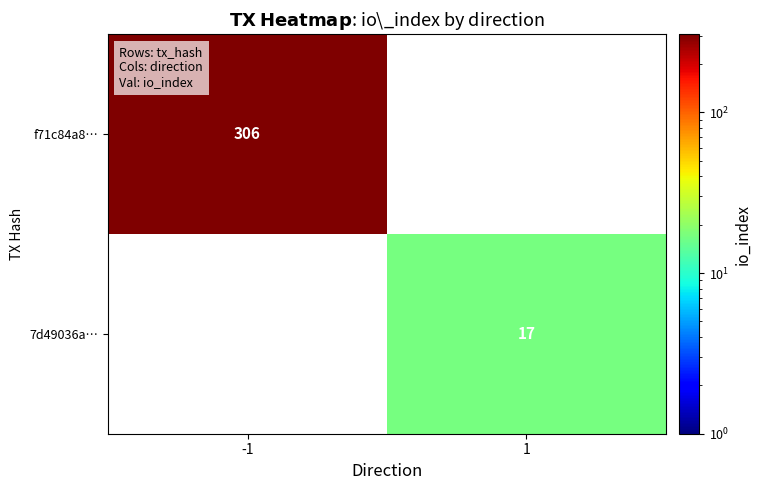

Is it true that 7d49036a… equals 17 at 1?

True